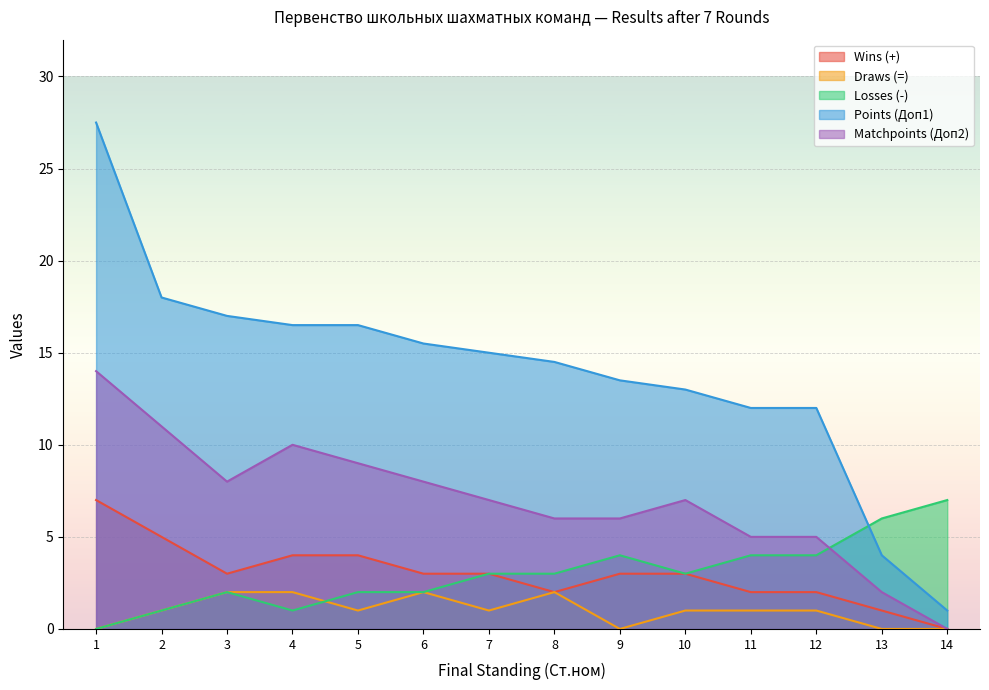

Reading left to right, what are all the values shown in this chart?

Wins (+): 1=7.0	2=5.0	3=3.0	4=4.0	5=4.0	6=3.0	7=3.0	8=2.0	9=3.0	10=3.0	11=2.0	12=2.0	13=1.0	14=0.0
Draws (=): 1=0.0	2=1.0	3=2.0	4=2.0	5=1.0	6=2.0	7=1.0	8=2.0	9=0.0	10=1.0	11=1.0	12=1.0	13=0.0	14=0.0
Losses (-): 1=0.0	2=1.0	3=2.0	4=1.0	5=2.0	6=2.0	7=3.0	8=3.0	9=4.0	10=3.0	11=4.0	12=4.0	13=6.0	14=7.0
Points (Доп1): 1=27.5	2=18.0	3=17.0	4=16.5	5=16.5	6=15.5	7=15.0	8=14.5	9=13.5	10=13.0	11=12.0	12=12.0	13=4.0	14=1.0
Matchpoints (Доп2): 1=14.0	2=11.0	3=8.0	4=10.0	5=9.0	6=8.0	7=7.0	8=6.0	9=6.0	10=7.0	11=5.0	12=5.0	13=2.0	14=0.0